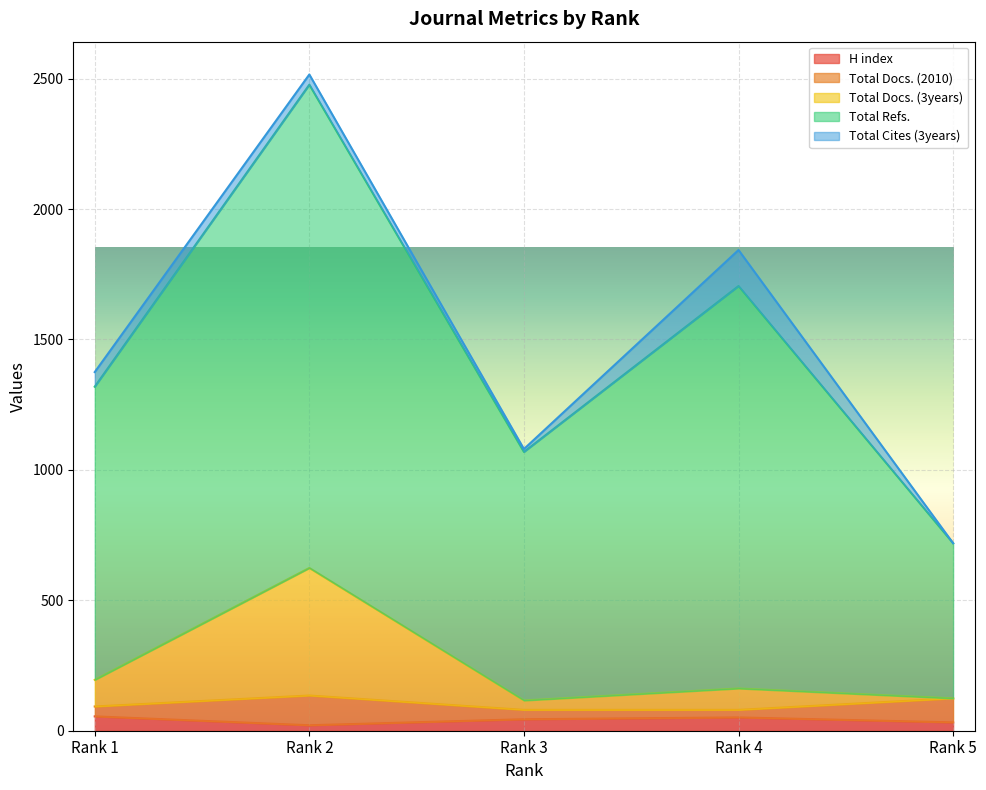

What is the highest value of the H index series?

55